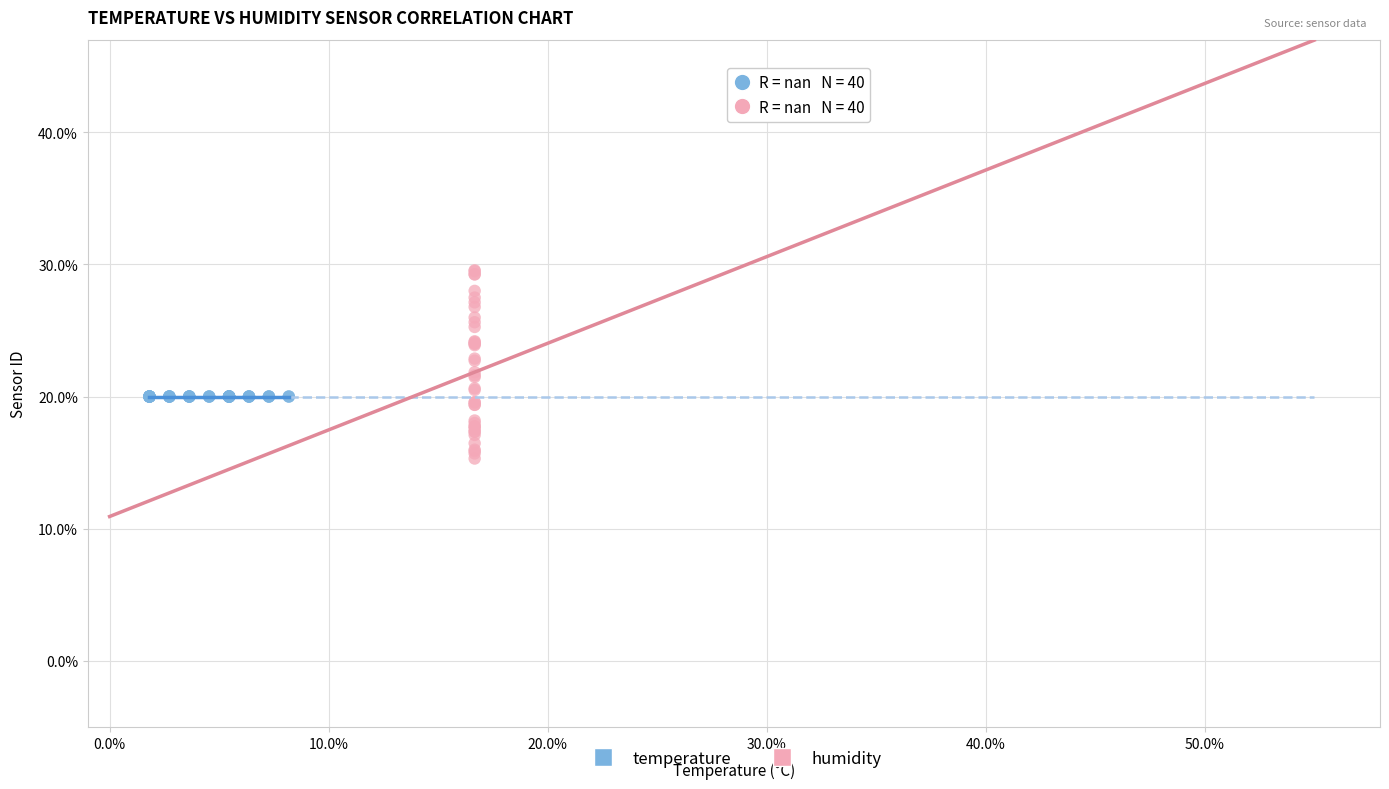

What are all the series names shown in the legend?

temperature, humidity